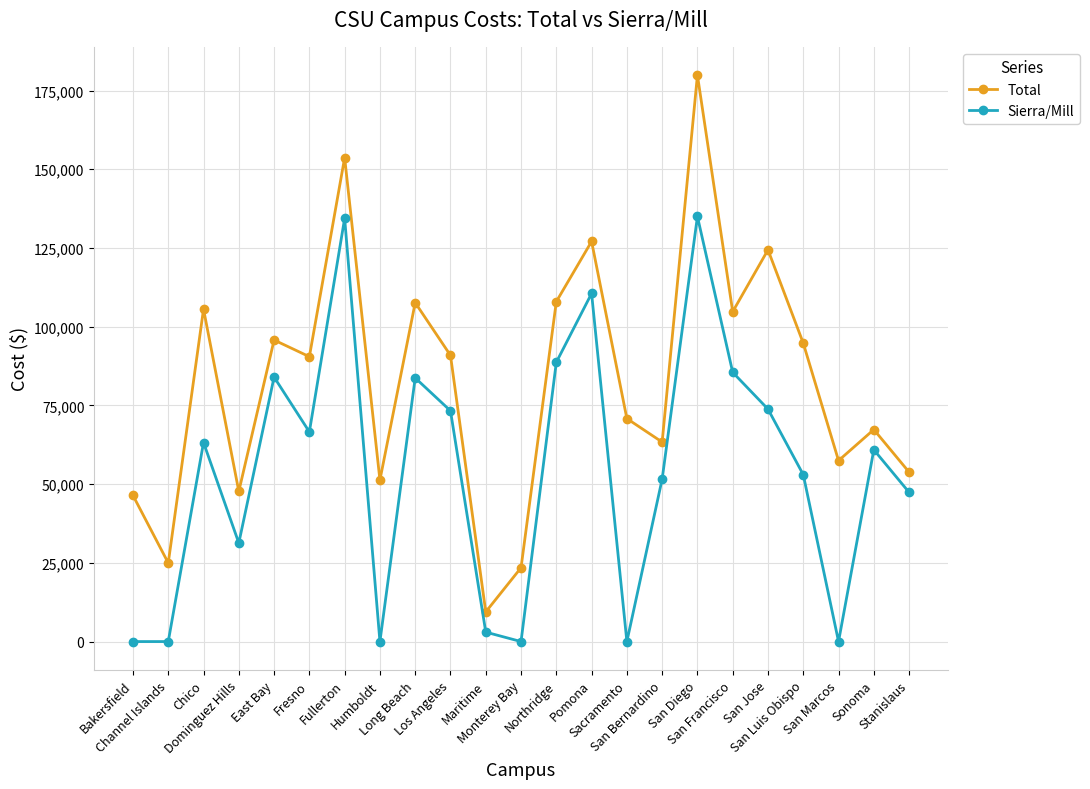

What is the maximum value for Sierra/Mill?

135000.0